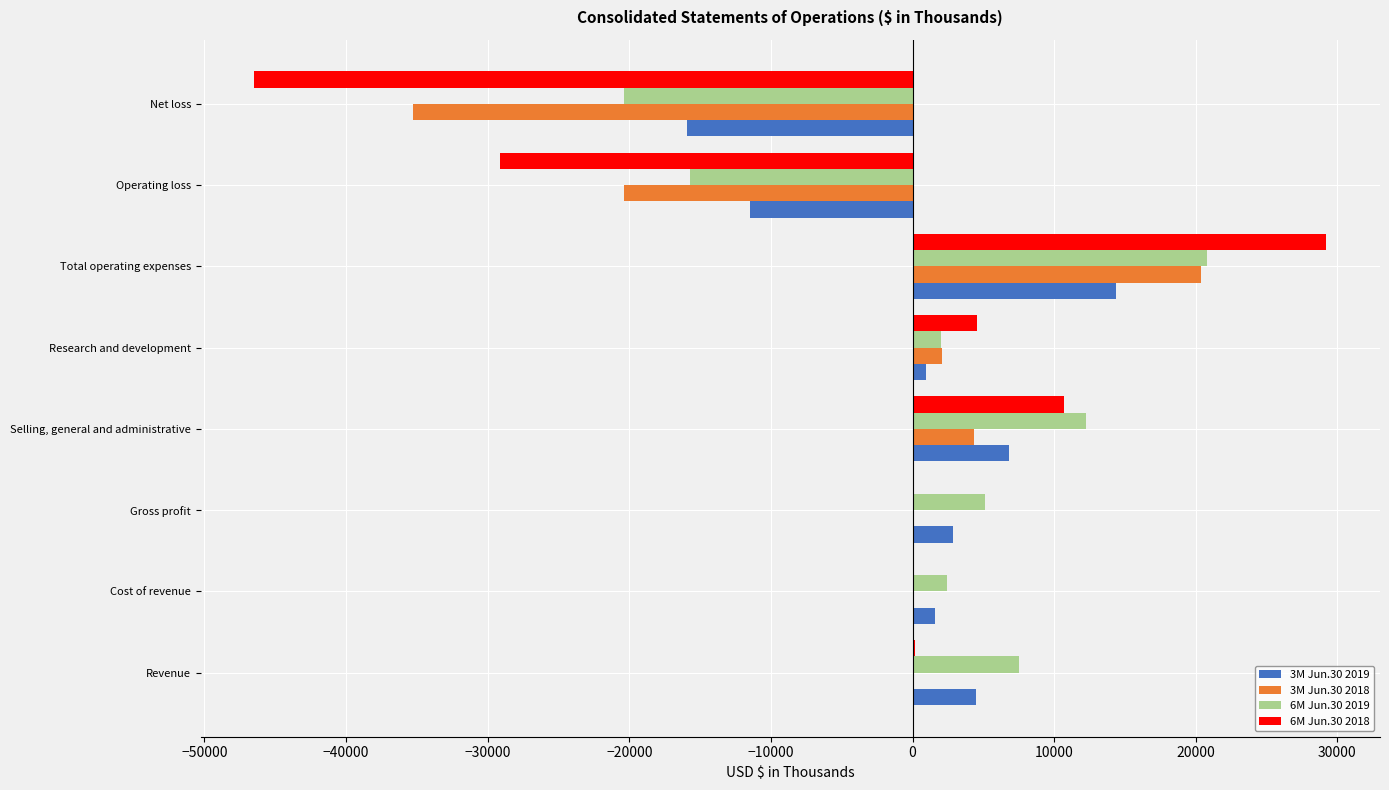

What is the sum of all 3M Jun.30 2018 values?

-28844